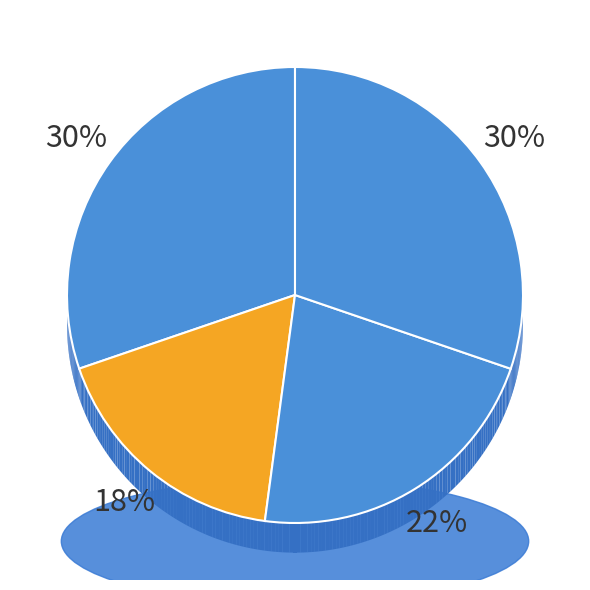

How much of the chart is everything except Cortaritermes silvestrii?

78.1%